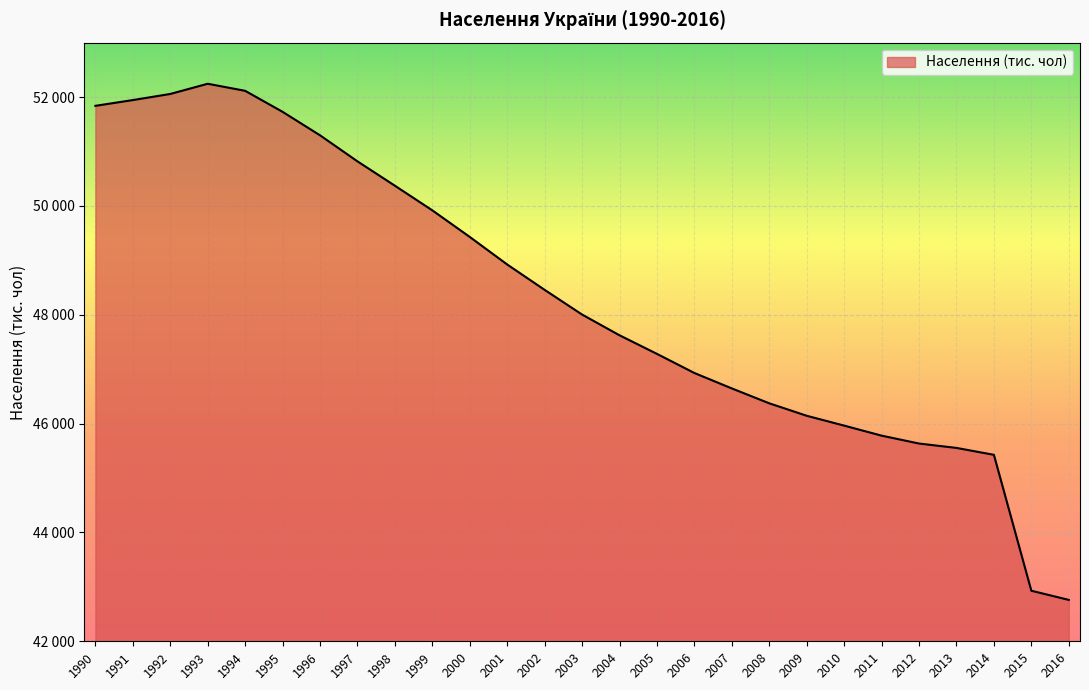

Rank the categories by value from lowest to highest.

2016, 2015, 2014, 2013, 2012, 2011, 2010, 2009, 2008, 2007, 2006, 2005, 2004, 2003, 2002, 2001, 2000, 1999, 1998, 1997, 1996, 1995, 1990, 1991, 1992, 1994, 1993